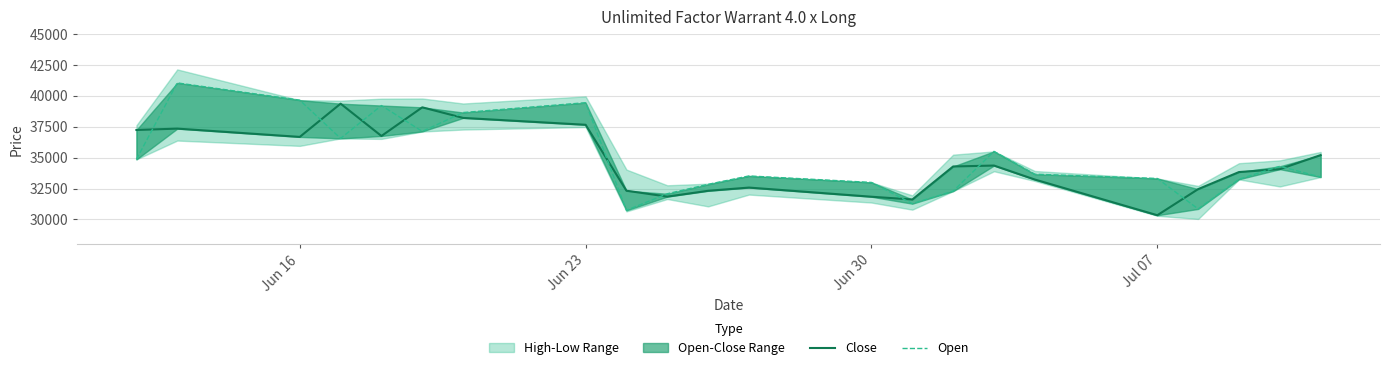

How many intersections are there between Open and Close?

12